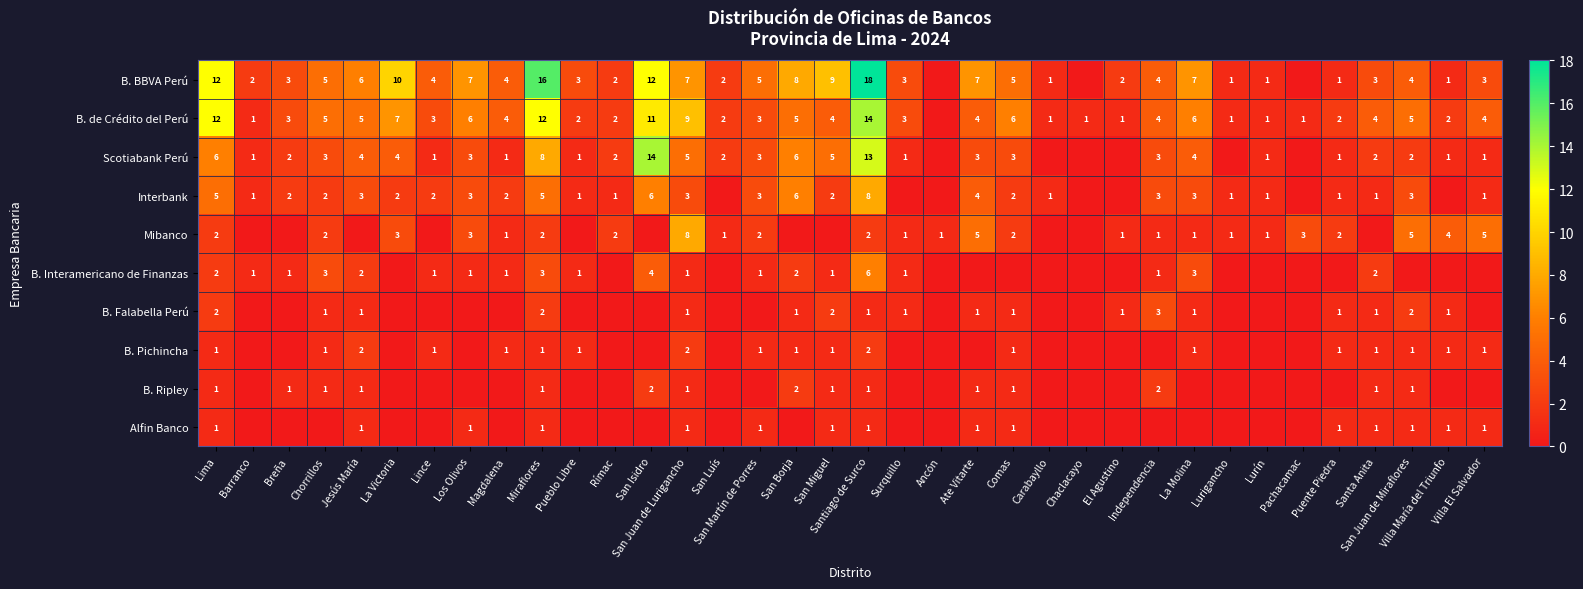

How many categories are shown in the chart?

36